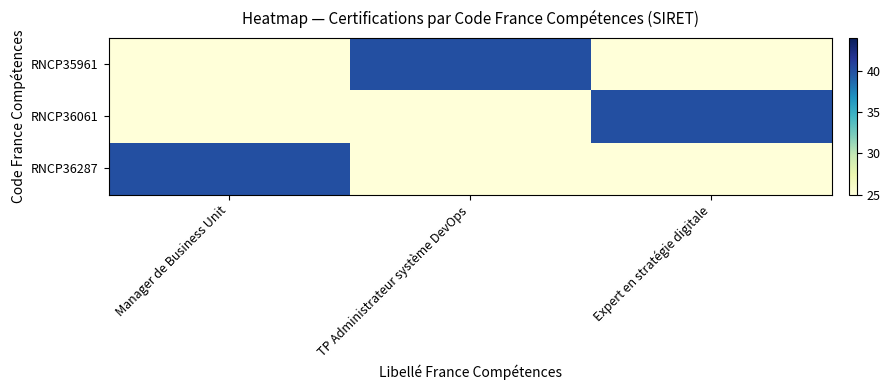

Reading right to left, transcribe all the data shown in this chart.

RNCP35961: Expert en stratégie digitale=25	TP Administrateur système DevOps=40	Manager de Business Unit=25
RNCP36061: Expert en stratégie digitale=40	TP Administrateur système DevOps=25	Manager de Business Unit=25
RNCP36287: Expert en stratégie digitale=25	TP Administrateur système DevOps=25	Manager de Business Unit=40